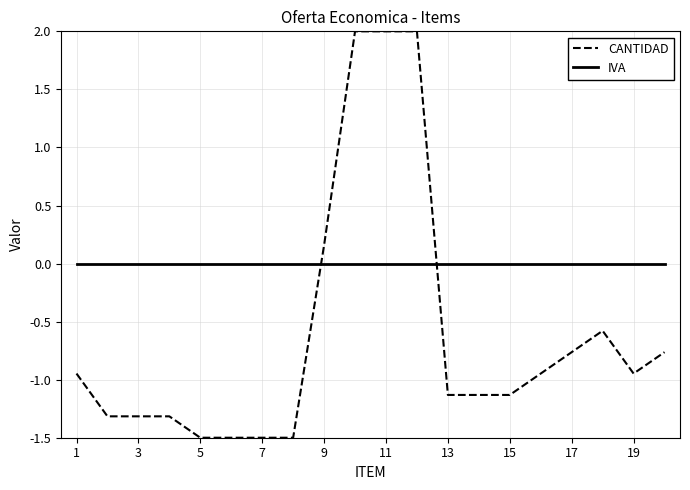

List the series in order of their peak value, highest first.

CANTIDAD, IVA